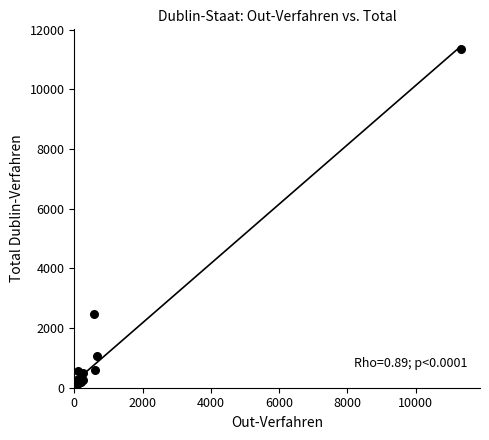

What Y value in the scatter plot is closest to 5696?

2473